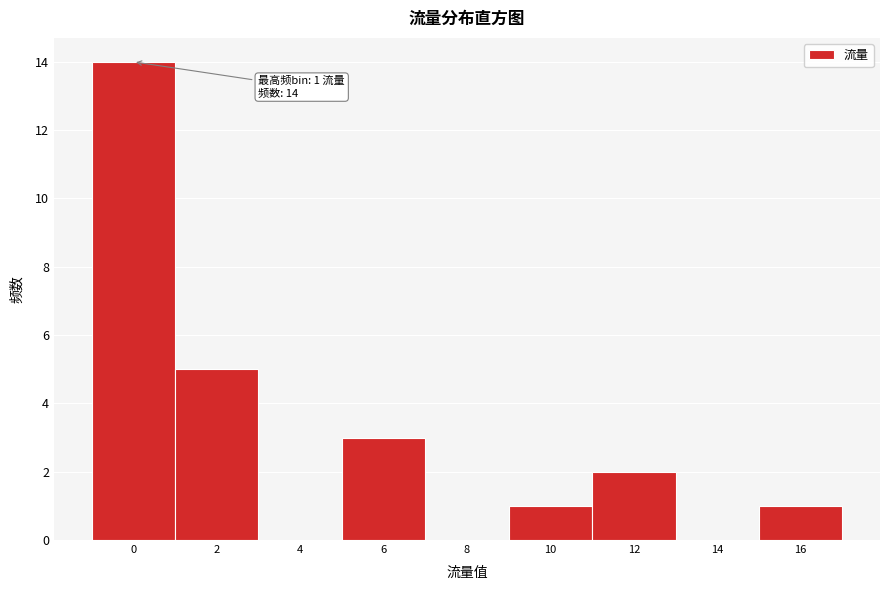

Reading left to right, transcribe all the data shown in this chart.

0=14	2=5	4=0	6=3	8=0	10=1	12=2	14=0	16=1